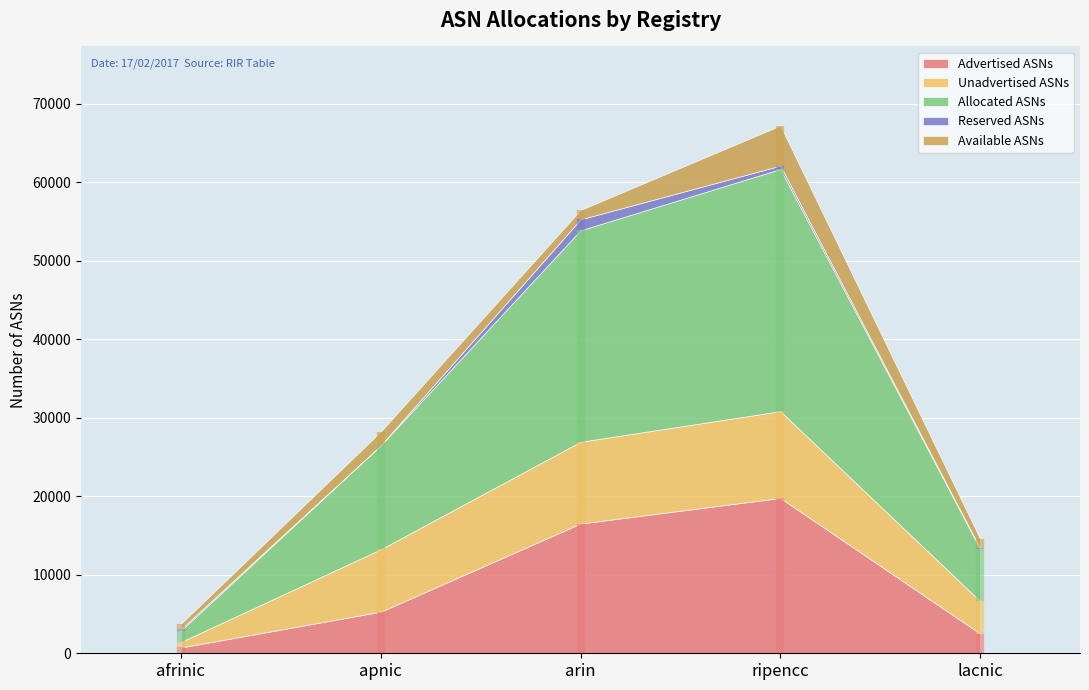

Which series has the widest spread of values?

Allocated ASNs